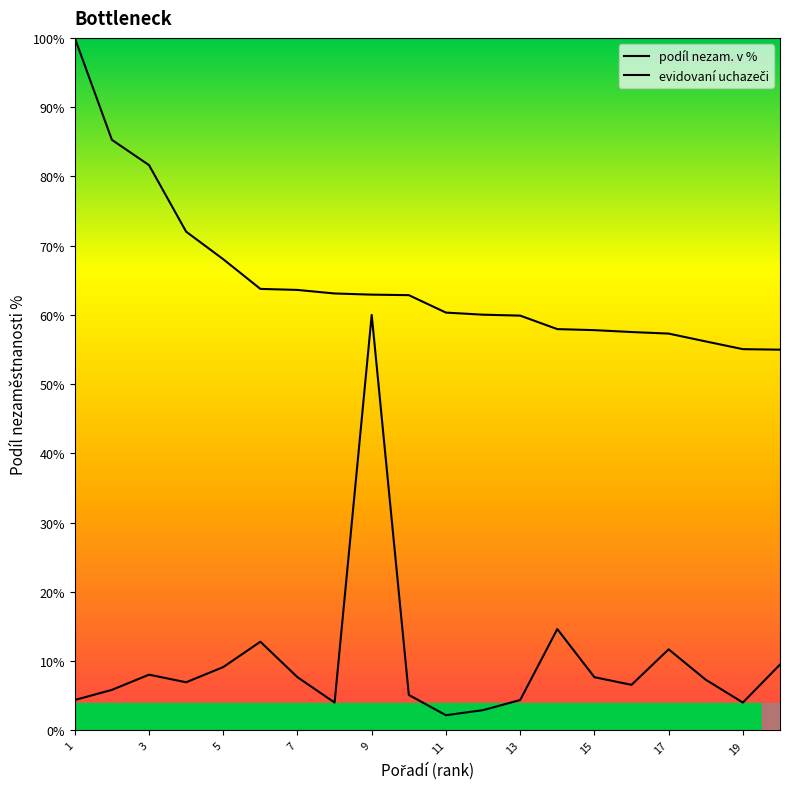

What is the difference between the second highest and second lowest values in the evidovaní uchazeči series?

11.7